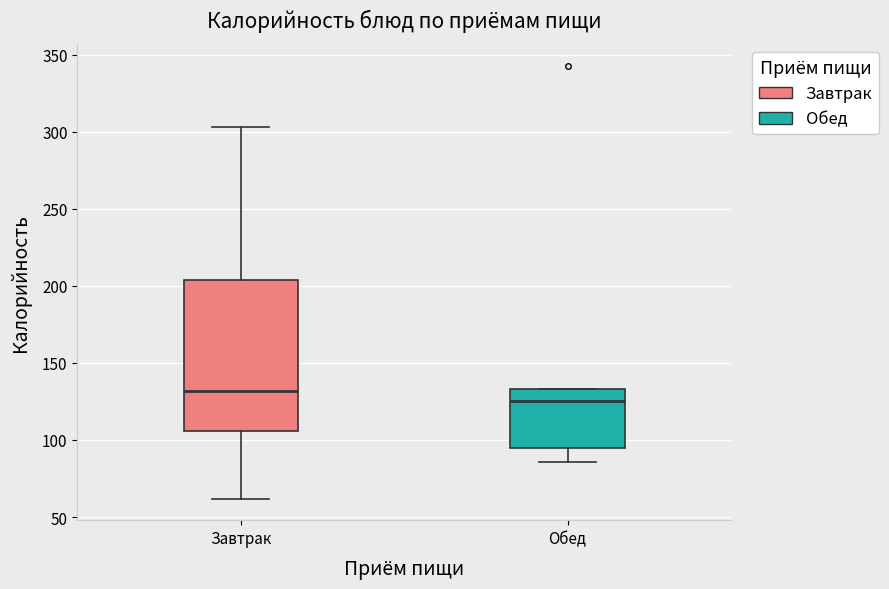

Which box has the highest median line?

Завтрак